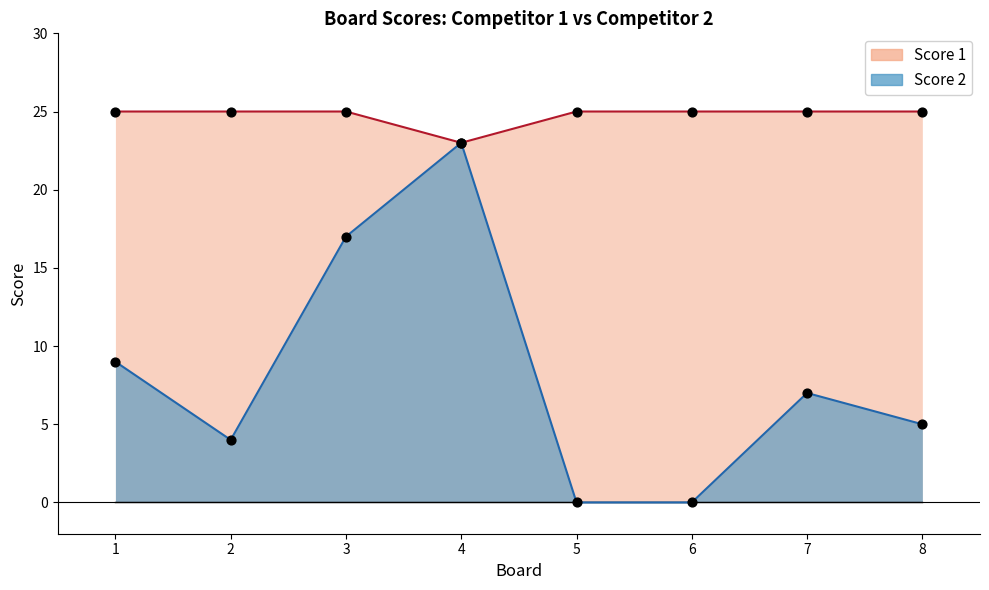

Which series has the widest spread of Y values?

Score 2